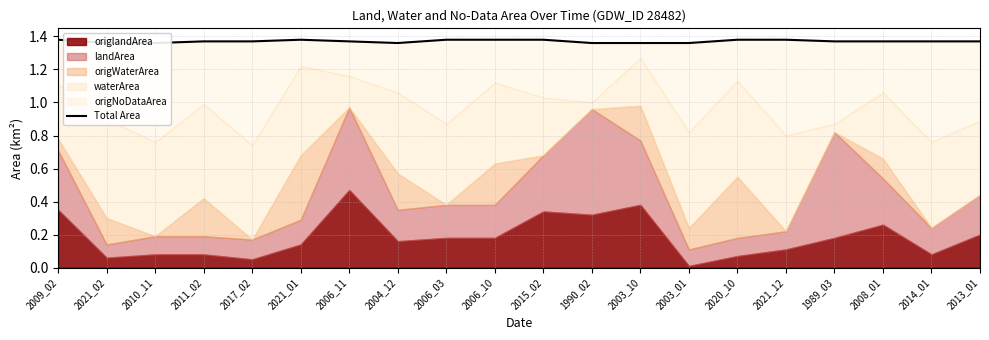

What is the label of the 20th point from the right?

2009_02